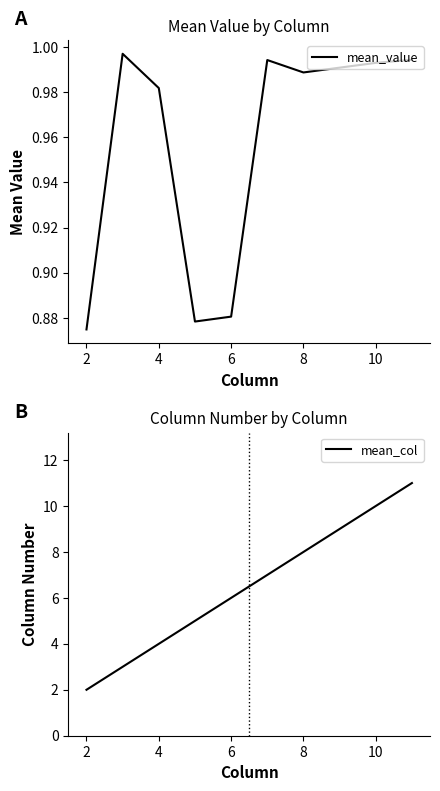

Reading left to right, extract all data points from this chart.

mean_value: 0.9	1.0	1.0	0.9	0.9	1.0	1.0	1.0	1.0	1.0
mean_col: 2.0	3.0	4.0	5.0	6.0	7.0	8.0	9.0	10.0	11.0